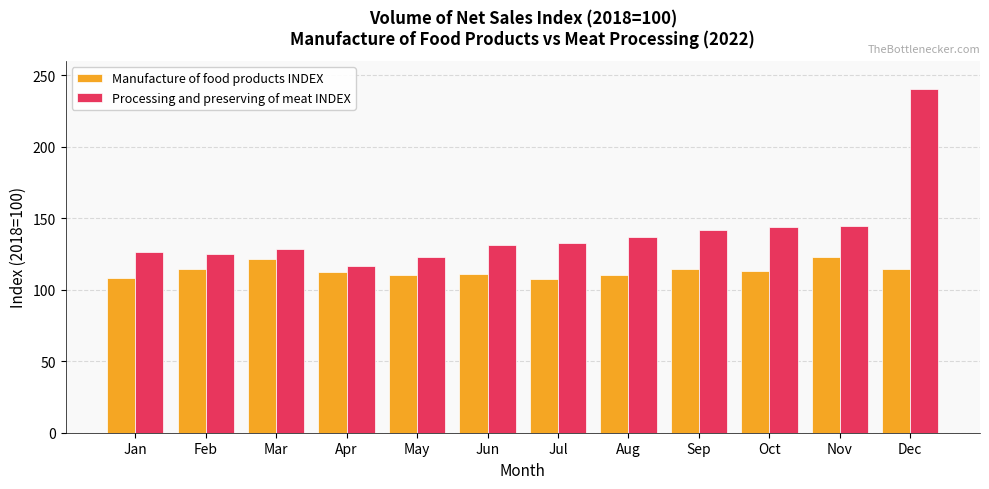

How many groups of bars are there?

12